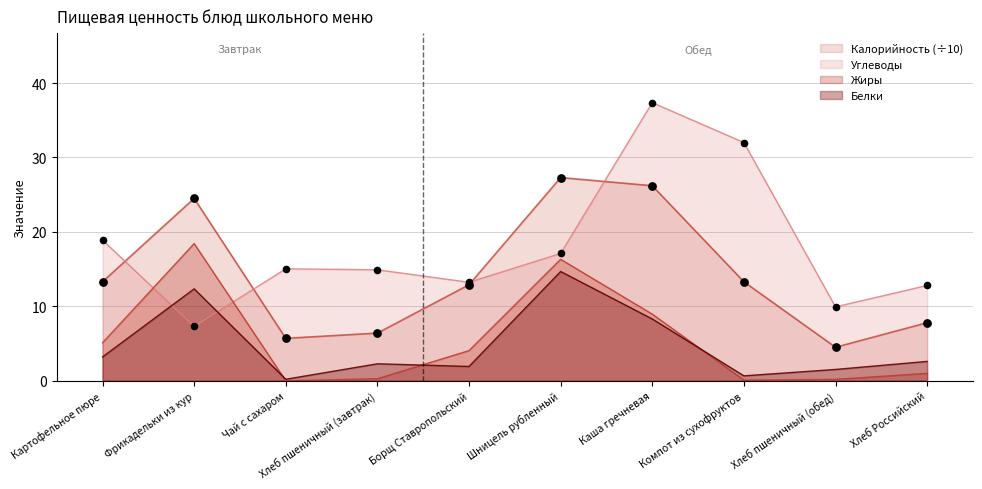

What is the total value across all series at Чай с сахаром?

20.9